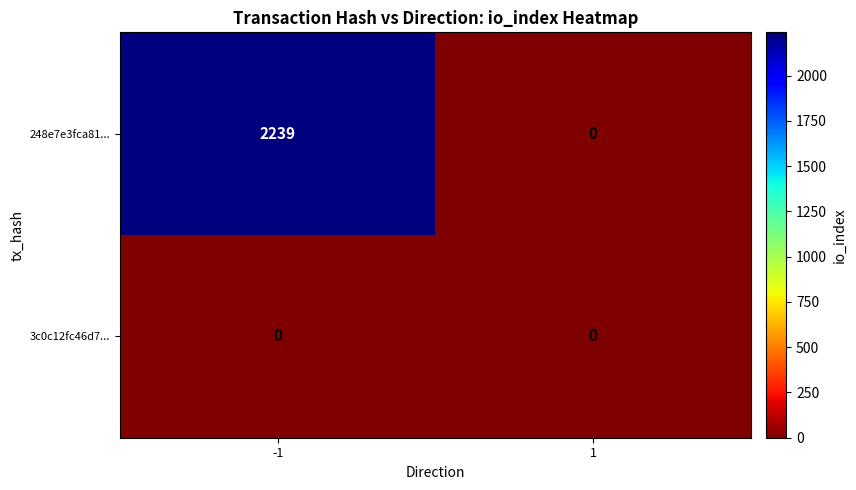

What is the difference between the 248e7e3fca81... values at 1 and -1?

2239